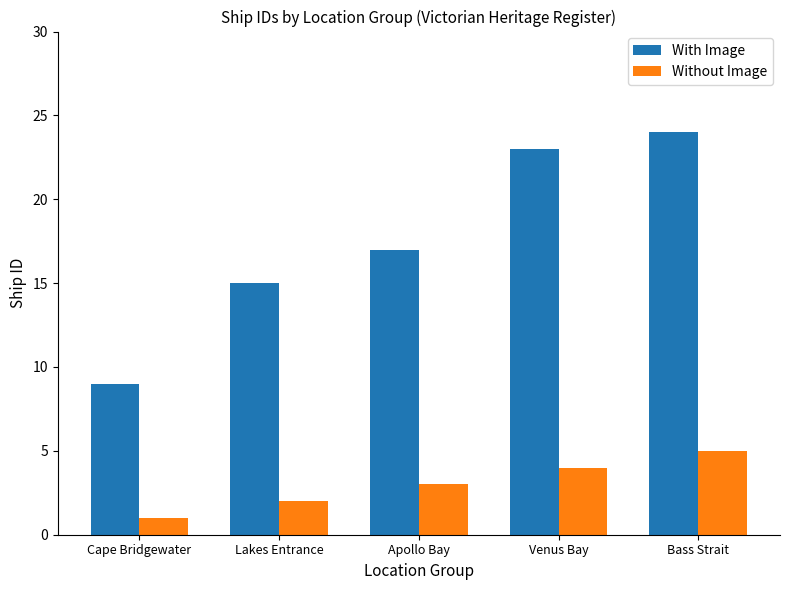

Which series changed the most between Lakes Entrance and Bass Strait?

With Image